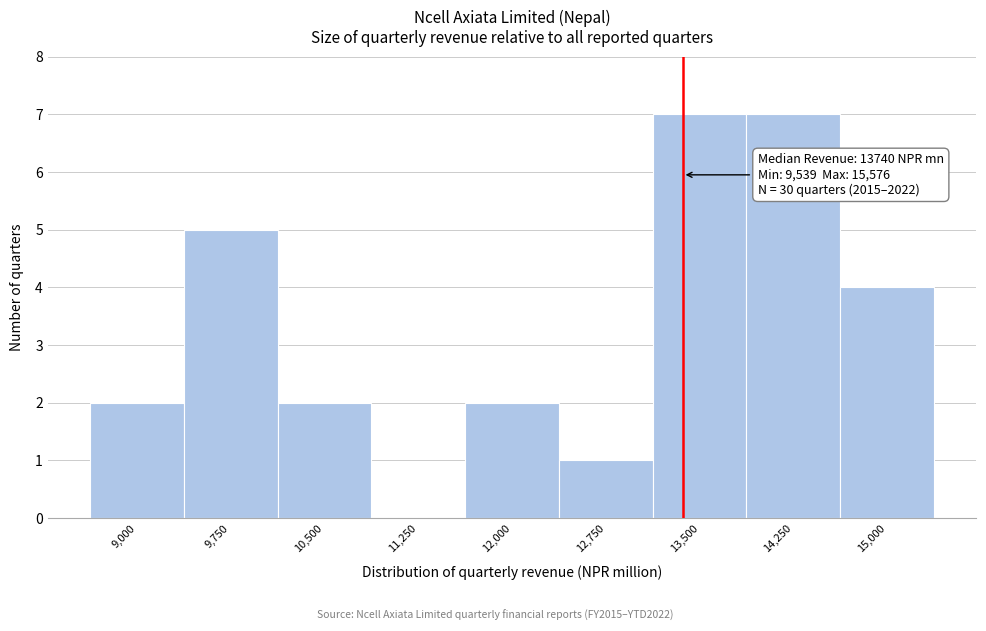

Reading right to left, transcribe all the data shown in this chart.

15,000=4	14,250=7	13,500=7	12,750=1	12,000=2	11,250=0	10,500=2	9,750=5	9,000=2